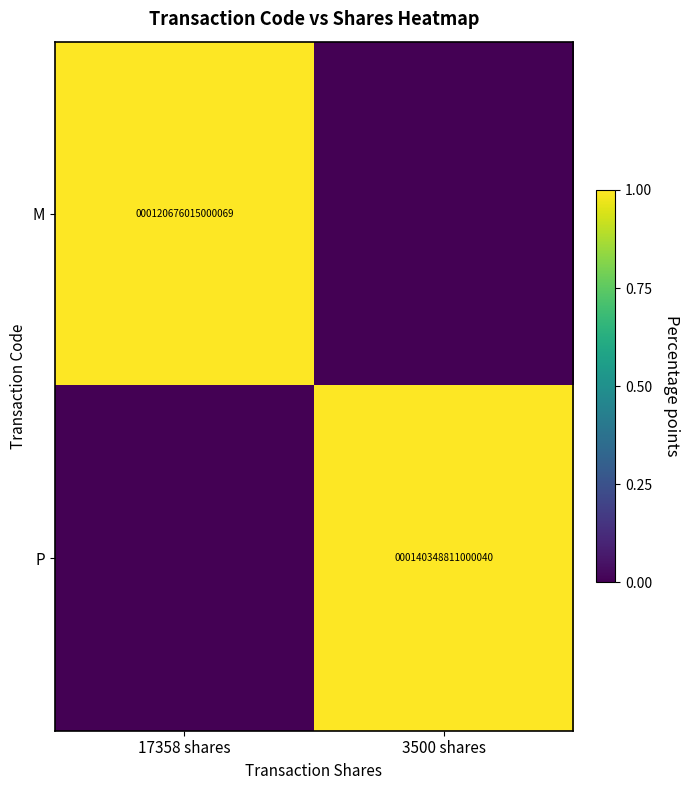

What is the difference between the highest and lowest values at 3500 shares?

1